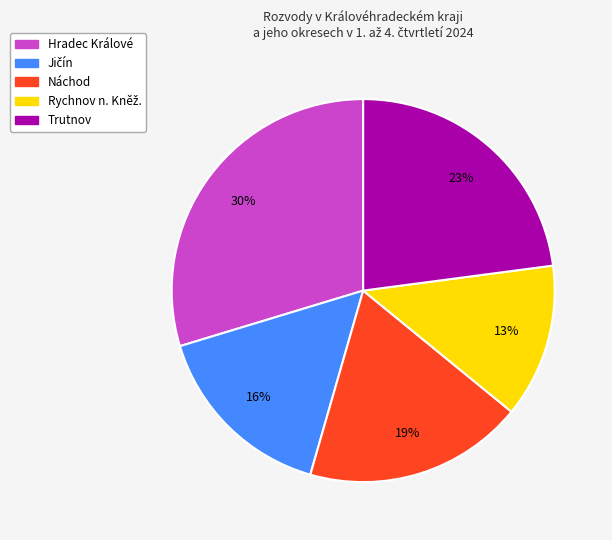

To the nearest percent, what is the difference between the Náchod and Trutnov slice percentages?

4%